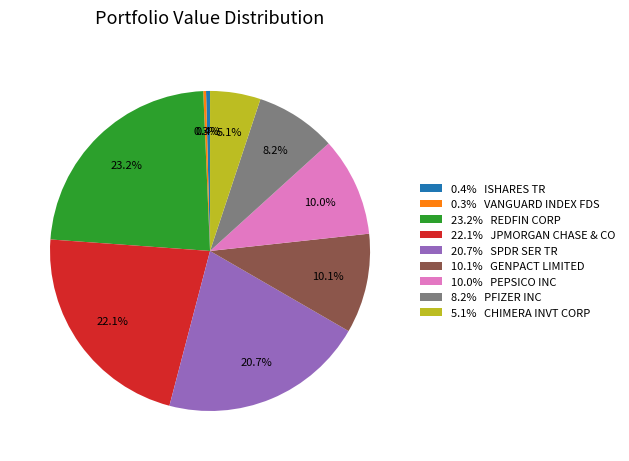

To the nearest percent, what is the average slice percentage?

11%